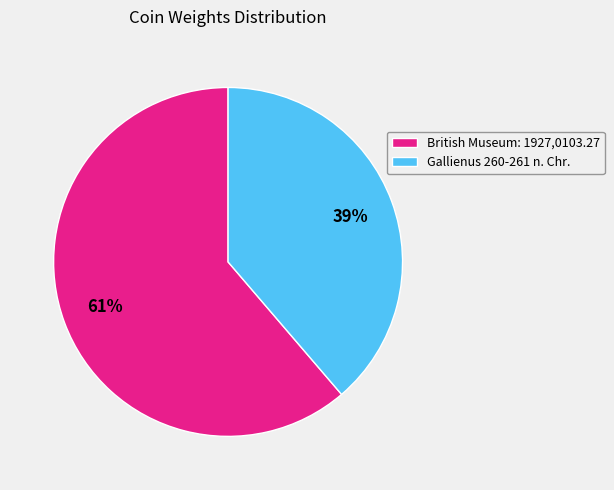

To the nearest percent, what is the combined percentage of British Museum: 1927,0103.27 and Gallienus 260-261 n. Chr.?

100%